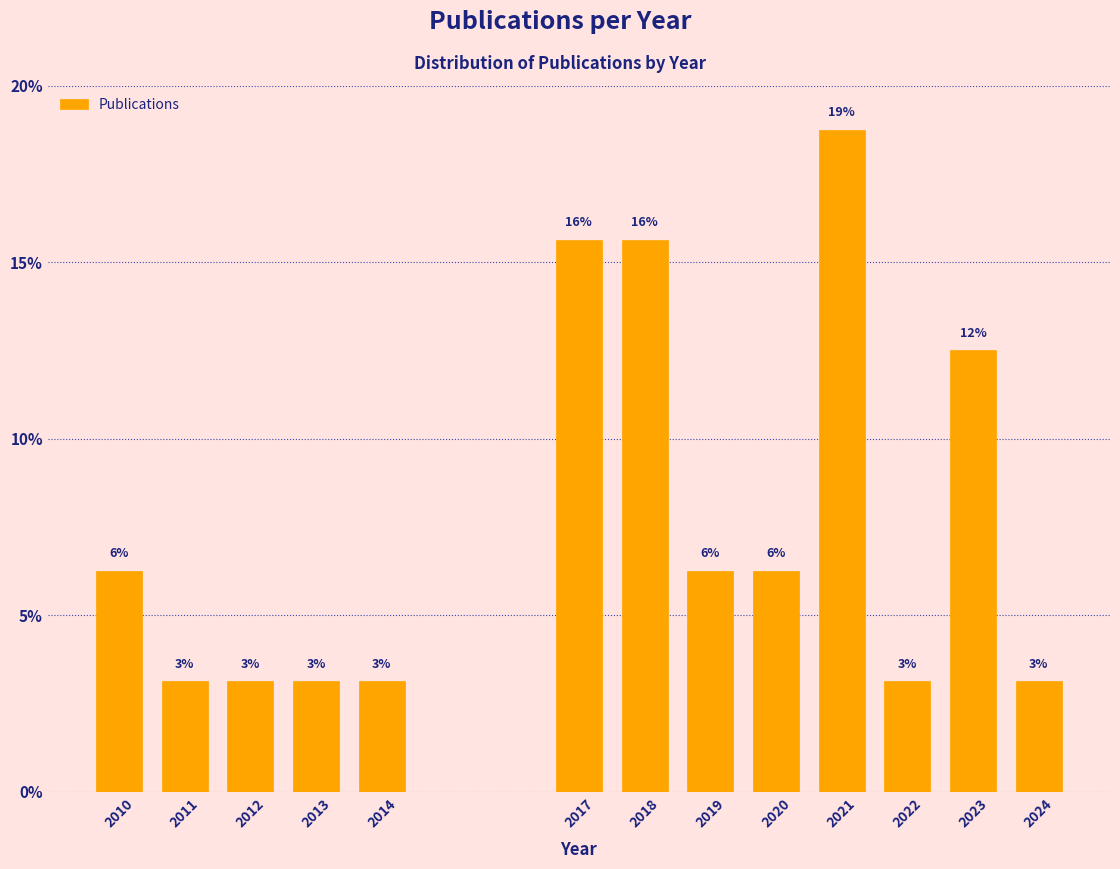

Does the chart contain any negative values?

No